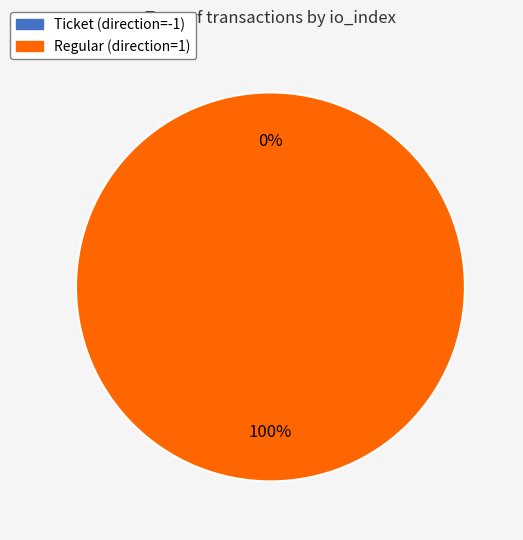

Does any single category account for the majority?

Yes